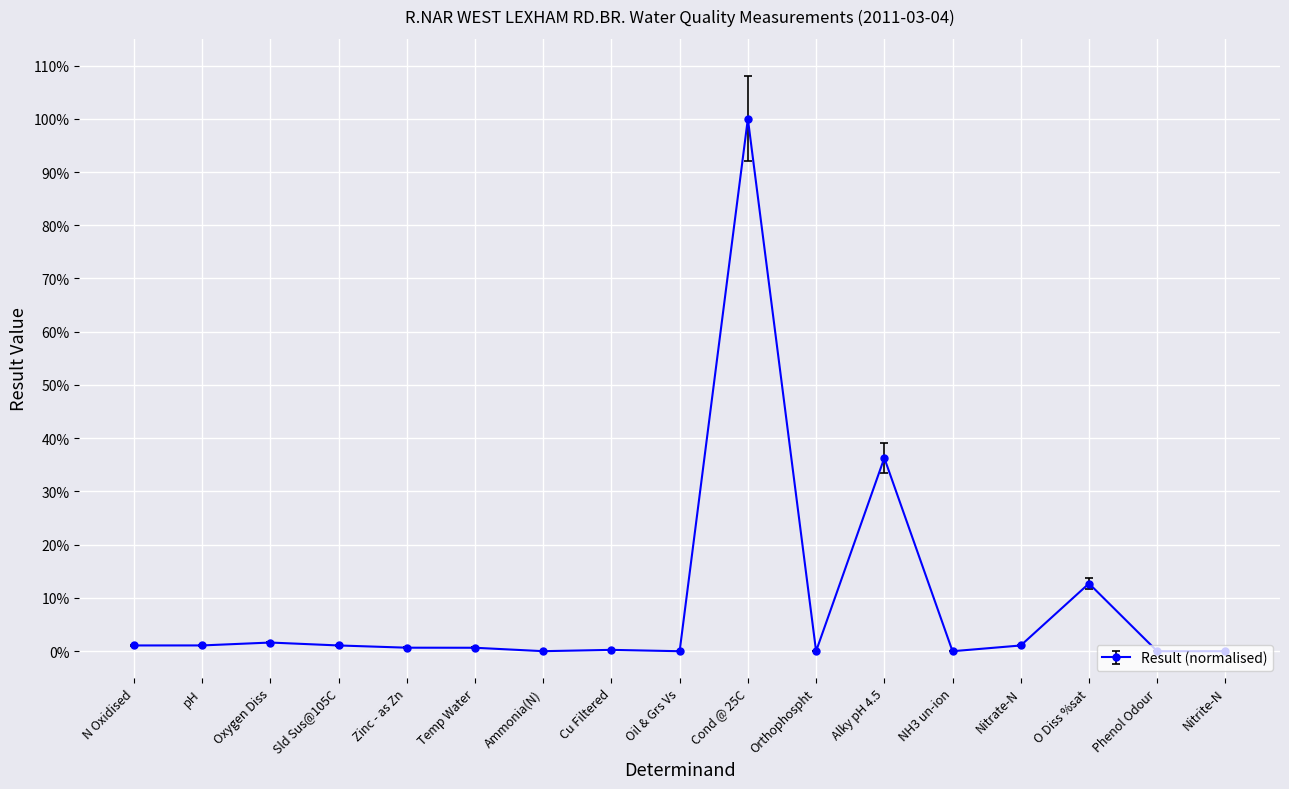

Which category has the highest value across all series?

Cond @ 25C